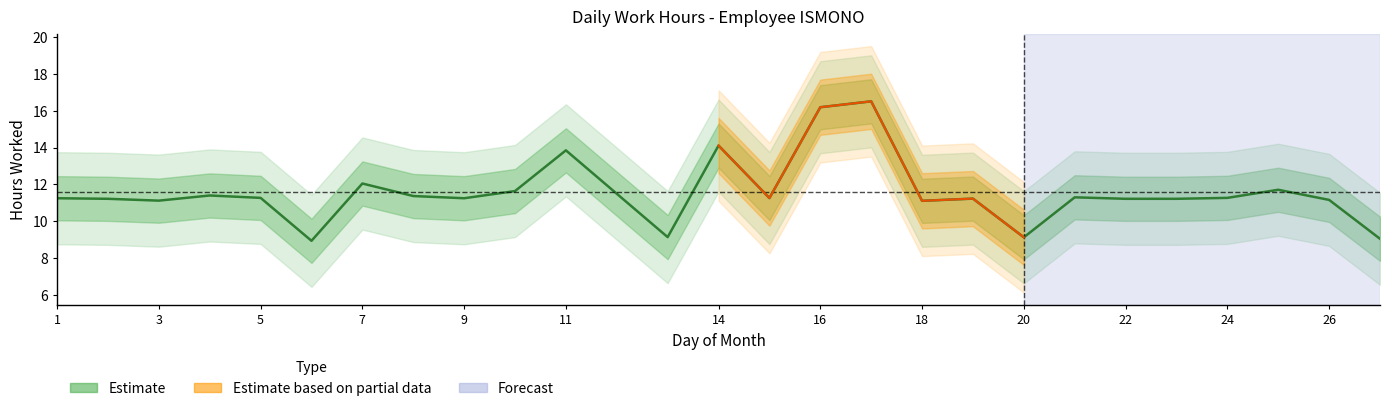

Is it true that the value at 24 is 5.0?

False